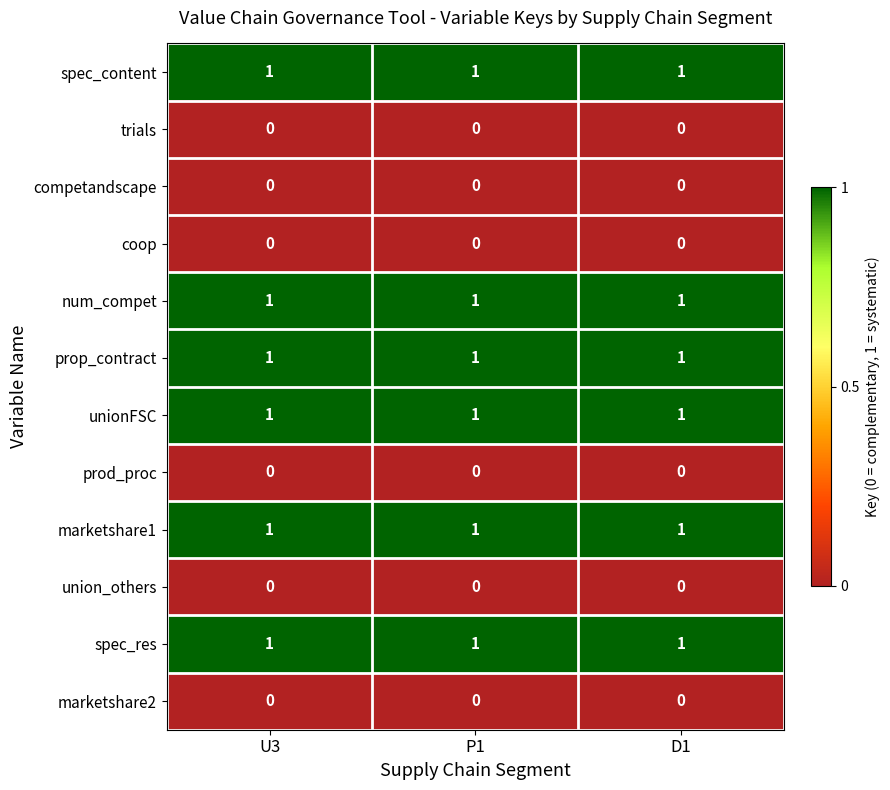

What is the sum of all prop_contract values?

3